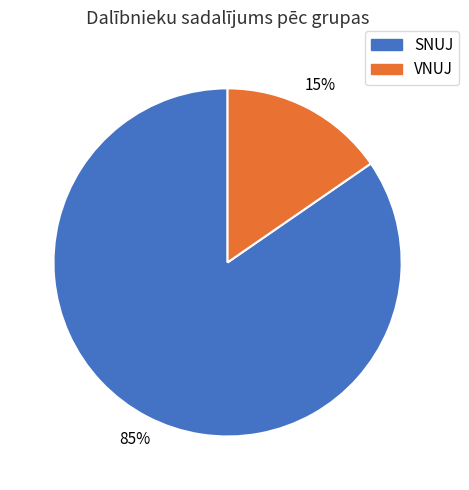

Is there a majority slice in this chart?

Yes